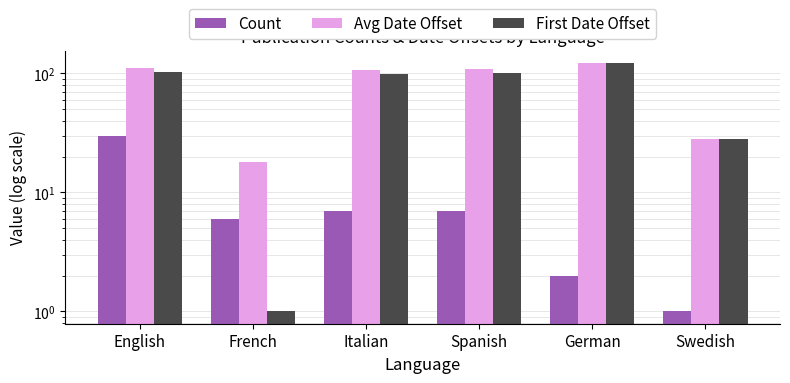

What is the total value across all series at Spanish?

216